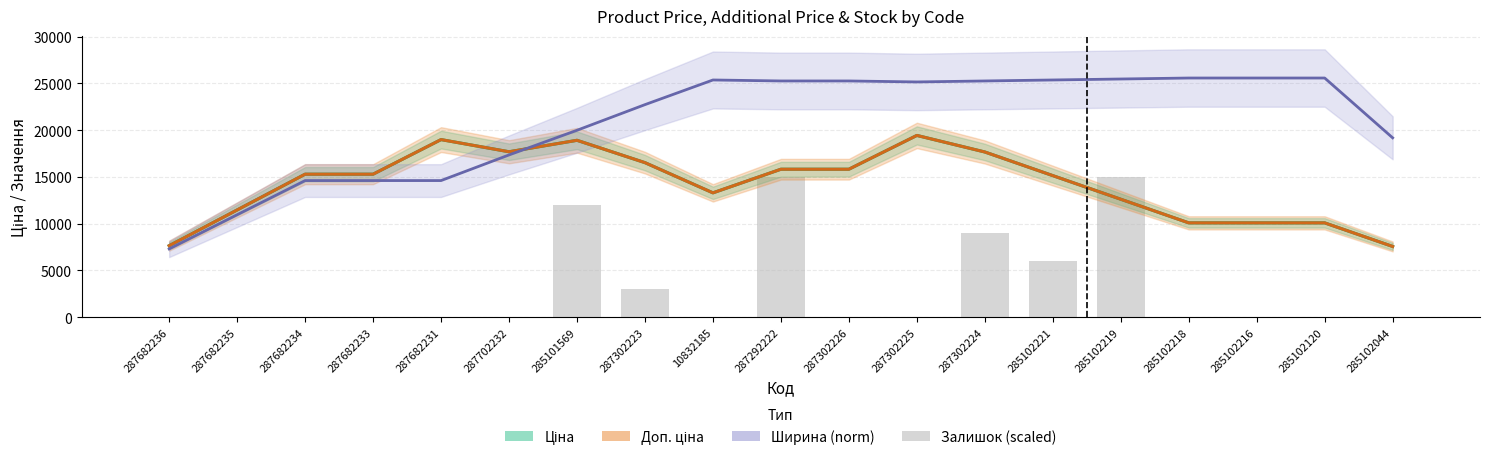

The Доп. ціна series shows 19040.6 at 285102219. True or false?

False